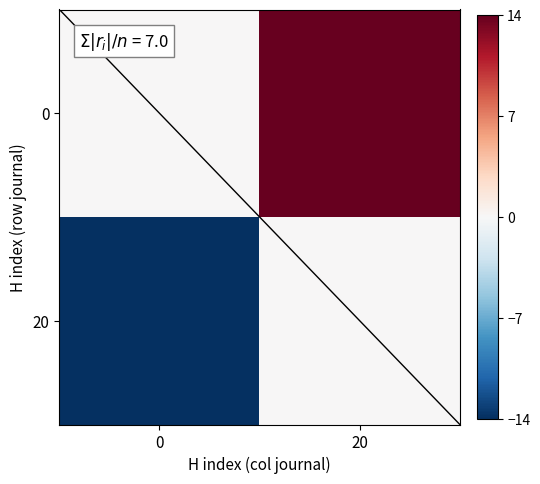

What is the smallest value displayed?

-14.0